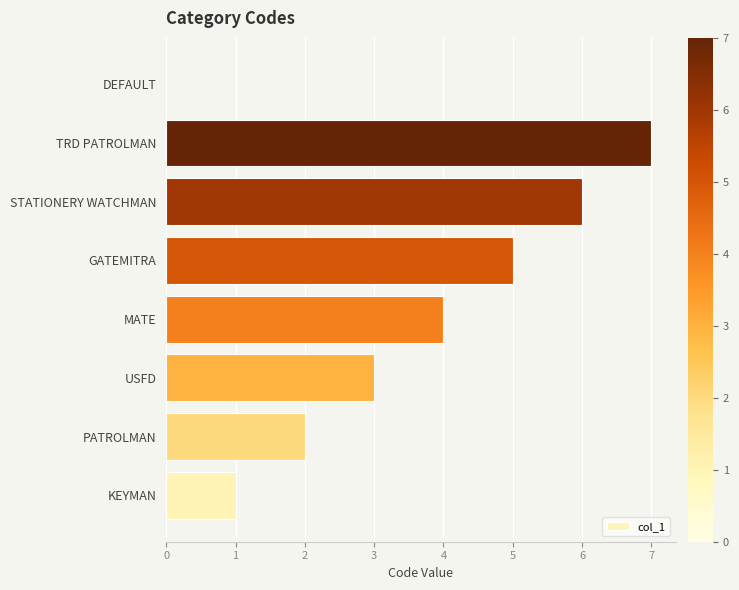

Are the bars horizontal?

Yes